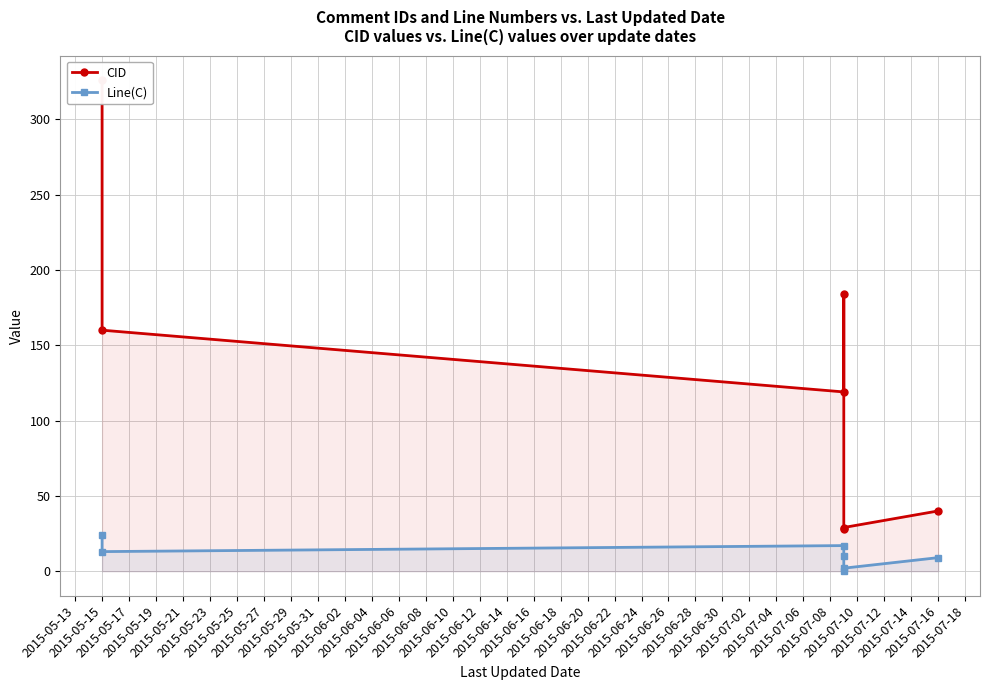

List the series in order of their overall mean, highest first.

CID, Line(C)